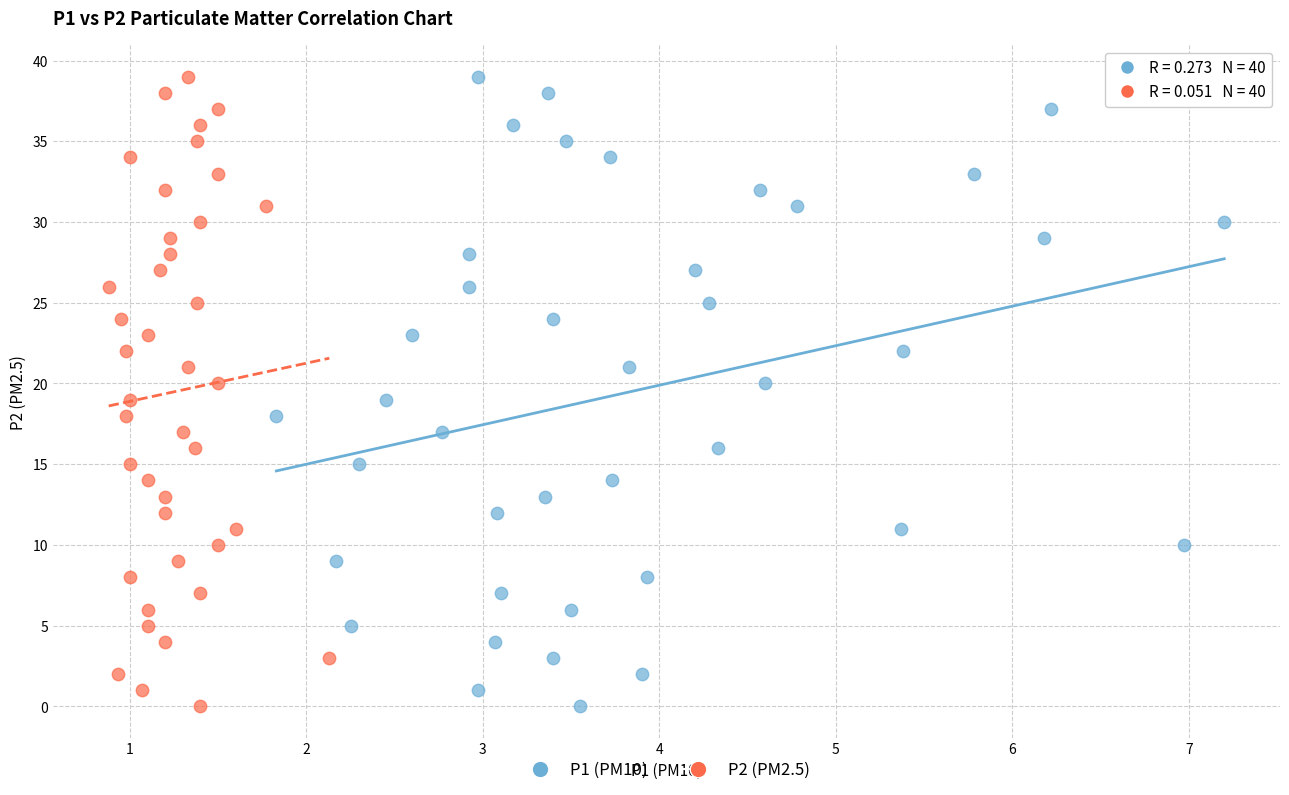

What are all the series names shown in the legend?

P1 (PM10), P2 (PM2.5)